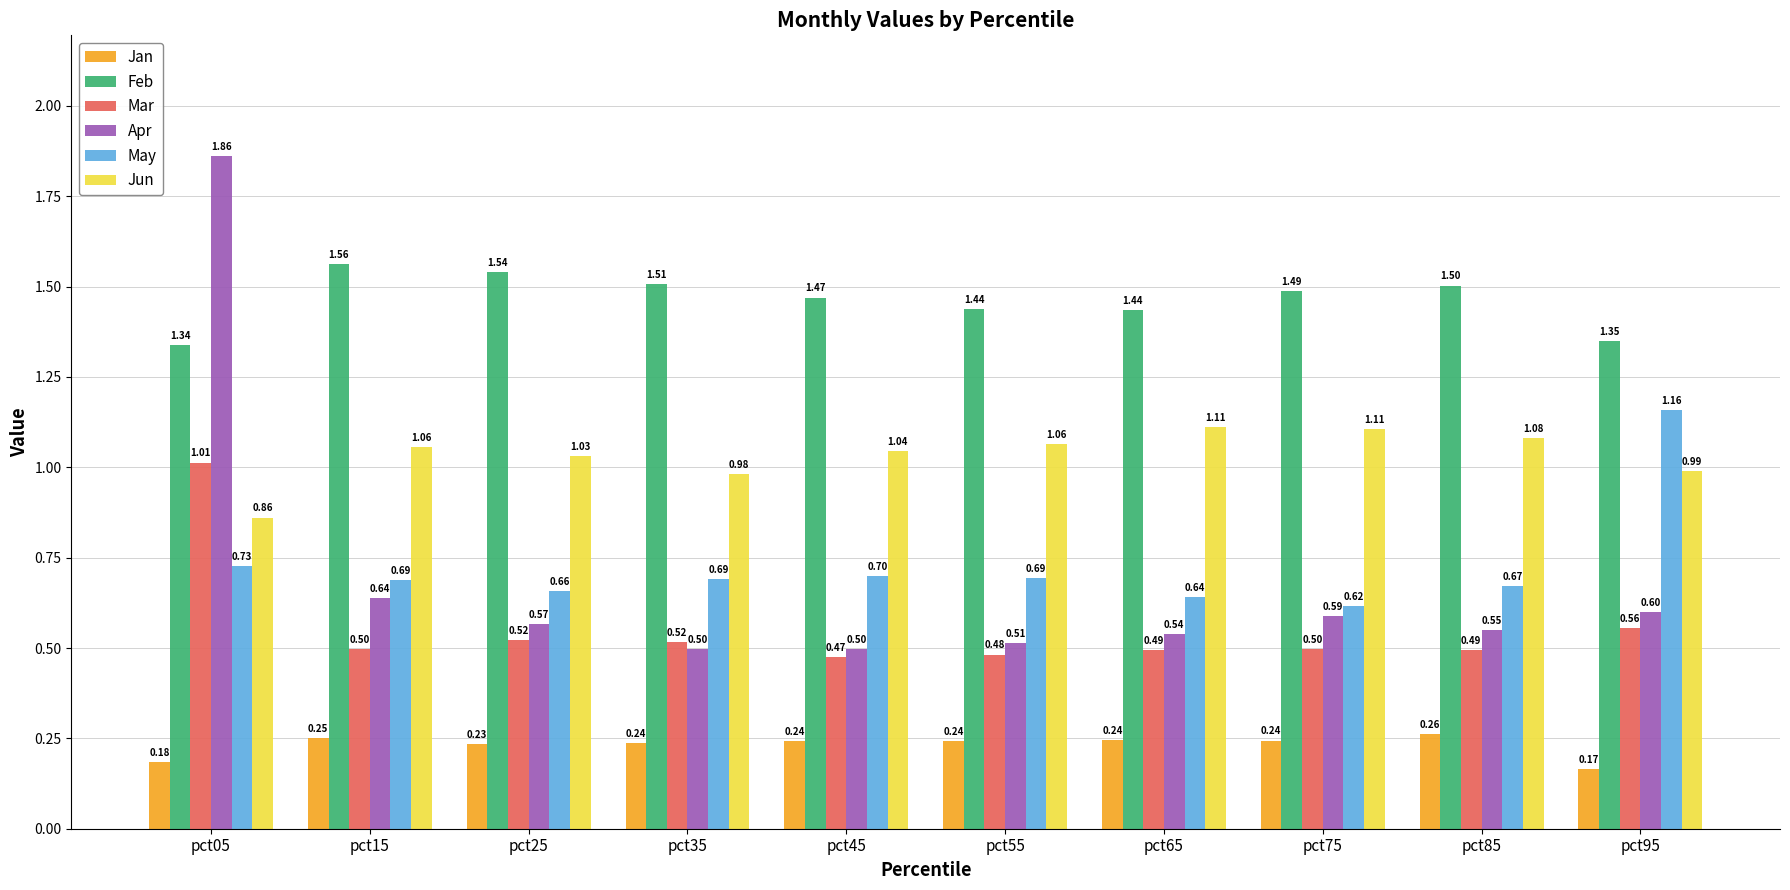

What is the difference between the maximum and minimum values in the Jan series?

0.1